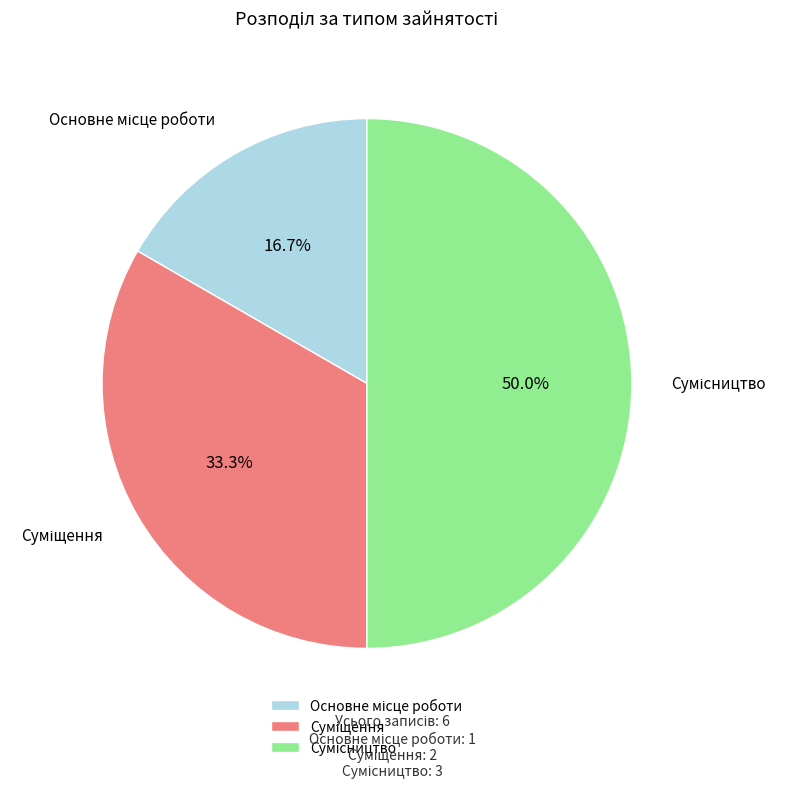

How many segments does this pie chart have?

3